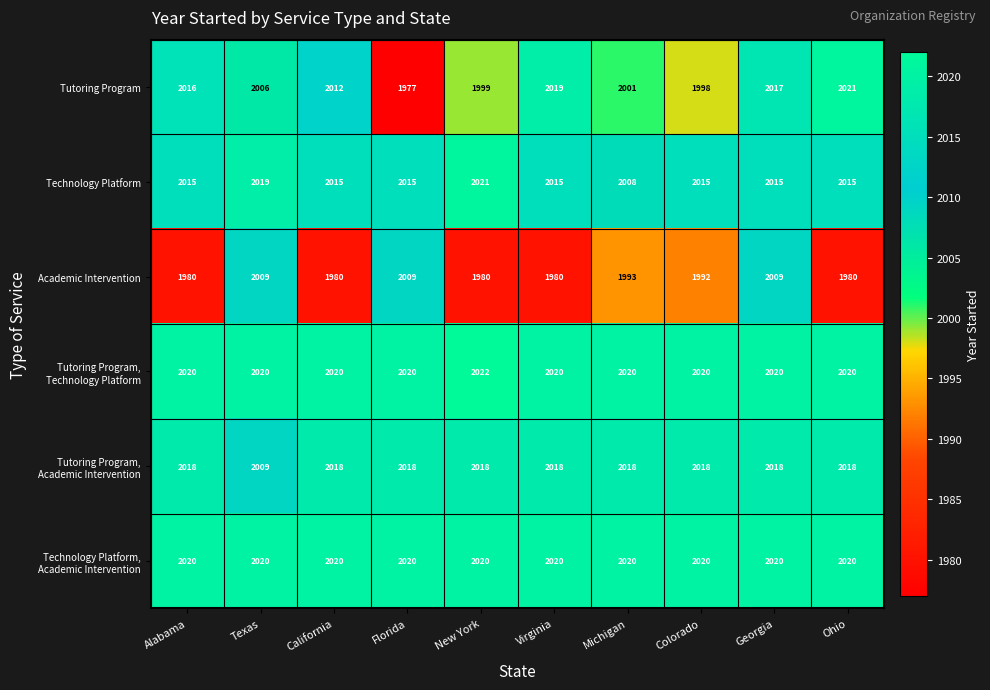

What is the average value of the Tutoring Program series?

2007